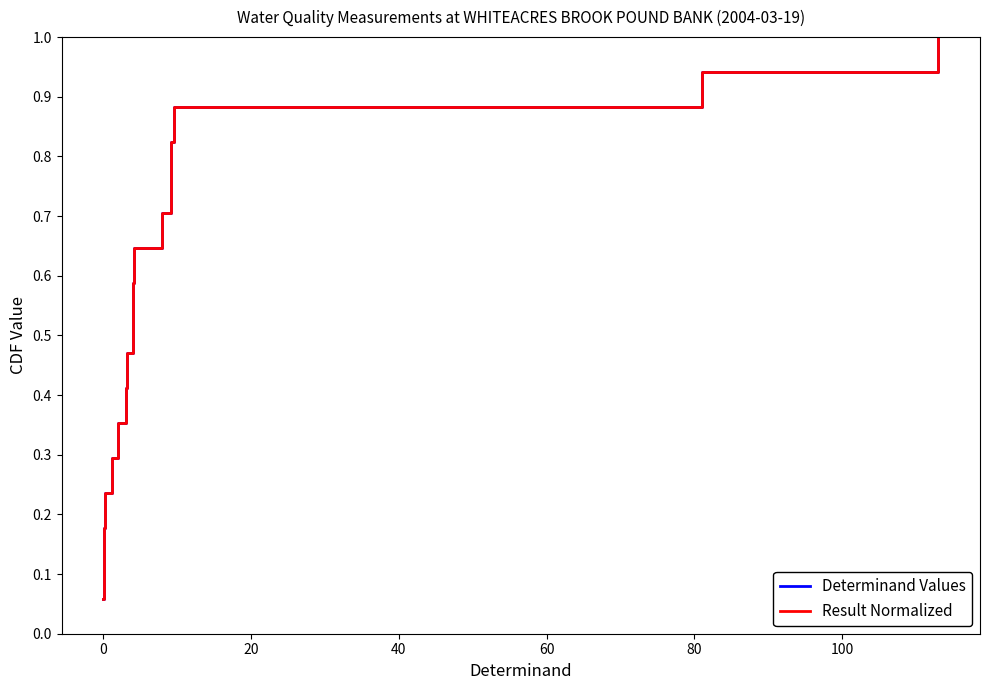

What is the average value of the Result Normalized series?

0.5